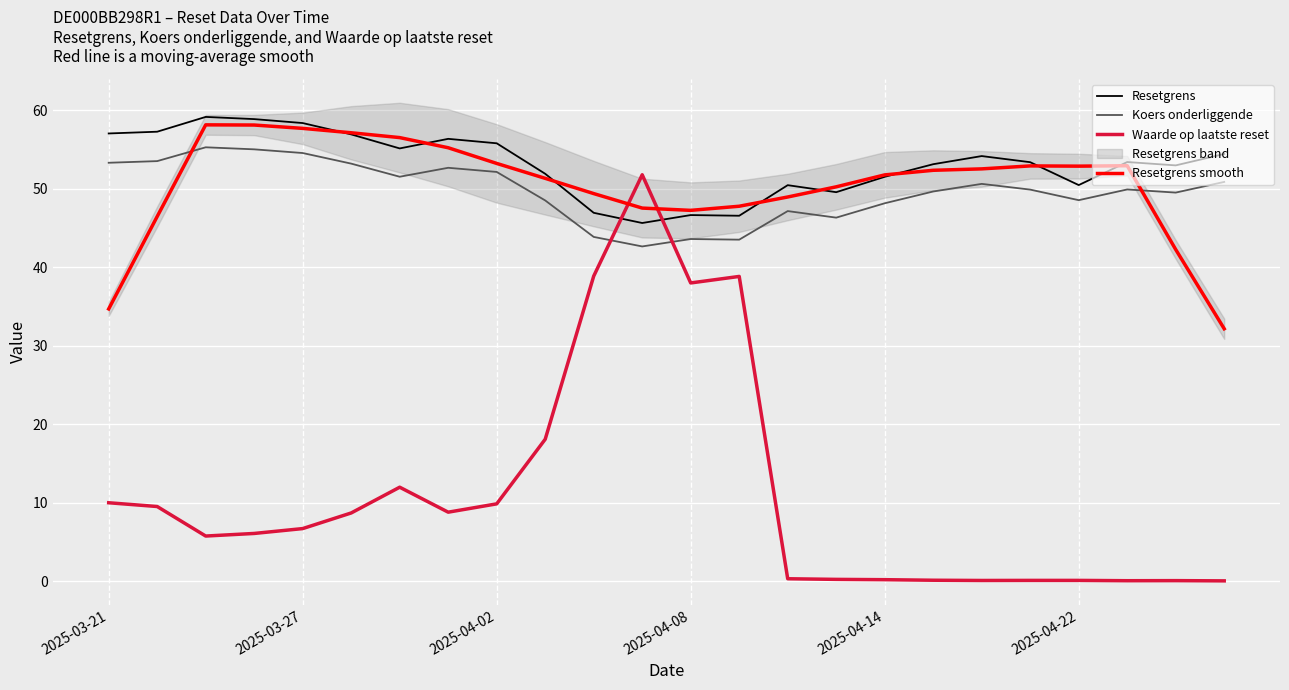

How many intersections are there between Koers onderliggende and Waarde op laatste reset?

2